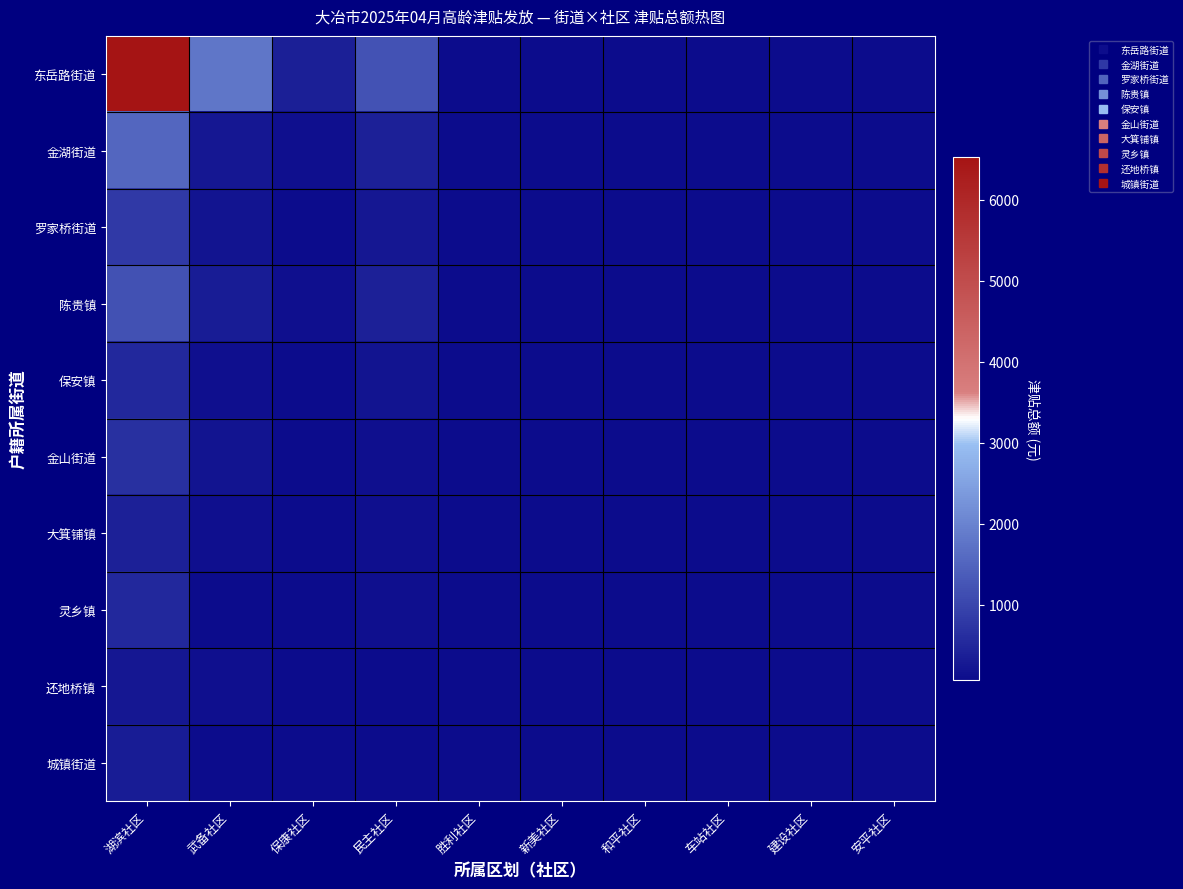

Reading left to right, what are all the values shown in this chart?

东岳路街道: 湖滨社区=6532.7	武备社区=1791.8	保康社区=375.0	民主社区=1208.9	胜利社区=66.7	新美社区=66.7	和平社区=66.7	车站社区=66.7	建设社区=66.7	安平社区=66.7
金湖街道: 湖滨社区=1533.2	武备社区=266.6	保康社区=125.0	民主社区=400.0	胜利社区=66.7	新美社区=66.7	和平社区=66.7	车站社区=66.7	建设社区=66.7	安平社区=66.7
罗家桥街道: 湖滨社区=799.9	武备社区=200.0	保康社区=66.7	民主社区=266.6	胜利社区=66.7	新美社区=66.7	和平社区=66.7	车站社区=66.7	建设社区=66.7	安平社区=66.7
陈贵镇: 湖滨社区=1199.9	武备社区=333.3	保康社区=125.0	民主社区=400.0	胜利社区=66.7	新美社区=66.7	和平社区=66.7	车站社区=66.7	建设社区=66.7	安平社区=66.7
保安镇: 湖滨社区=533.3	武备社区=133.3	保康社区=66.7	民主社区=200.0	胜利社区=66.7	新美社区=66.7	和平社区=66.7	车站社区=66.7	建设社区=66.7	安平社区=66.7
金山街道: 湖滨社区=666.6	武备社区=200.0	保康社区=66.7	民主社区=133.3	胜利社区=66.7	新美社区=66.7	和平社区=66.7	车站社区=66.7	建设社区=66.7	安平社区=66.7
大箕铺镇: 湖滨社区=400.0	武备社区=133.3	保康社区=66.7	民主社区=133.3	胜利社区=66.7	新美社区=66.7	和平社区=66.7	车站社区=66.7	建设社区=66.7	安平社区=66.7
灵乡镇: 湖滨社区=533.3	武备社区=66.7	保康社区=66.7	民主社区=133.3	胜利社区=66.7	新美社区=66.7	和平社区=66.7	车站社区=66.7	建设社区=66.7	安平社区=66.7
还地桥镇: 湖滨社区=266.6	武备社区=133.3	保康社区=66.7	民主社区=66.7	胜利社区=66.7	新美社区=66.7	和平社区=66.7	车站社区=66.7	建设社区=66.7	安平社区=66.7
城镇街道: 湖滨社区=333.3	武备社区=66.7	保康社区=66.7	民主社区=66.7	胜利社区=66.7	新美社区=66.7	和平社区=66.7	车站社区=66.7	建设社区=66.7	安平社区=66.7